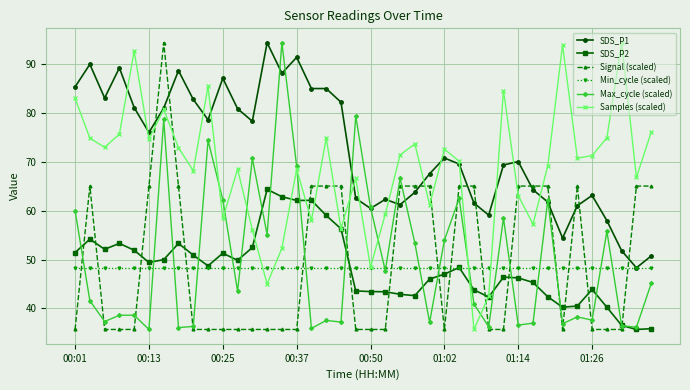

Which series has the largest total across all categories?

SDS_P1